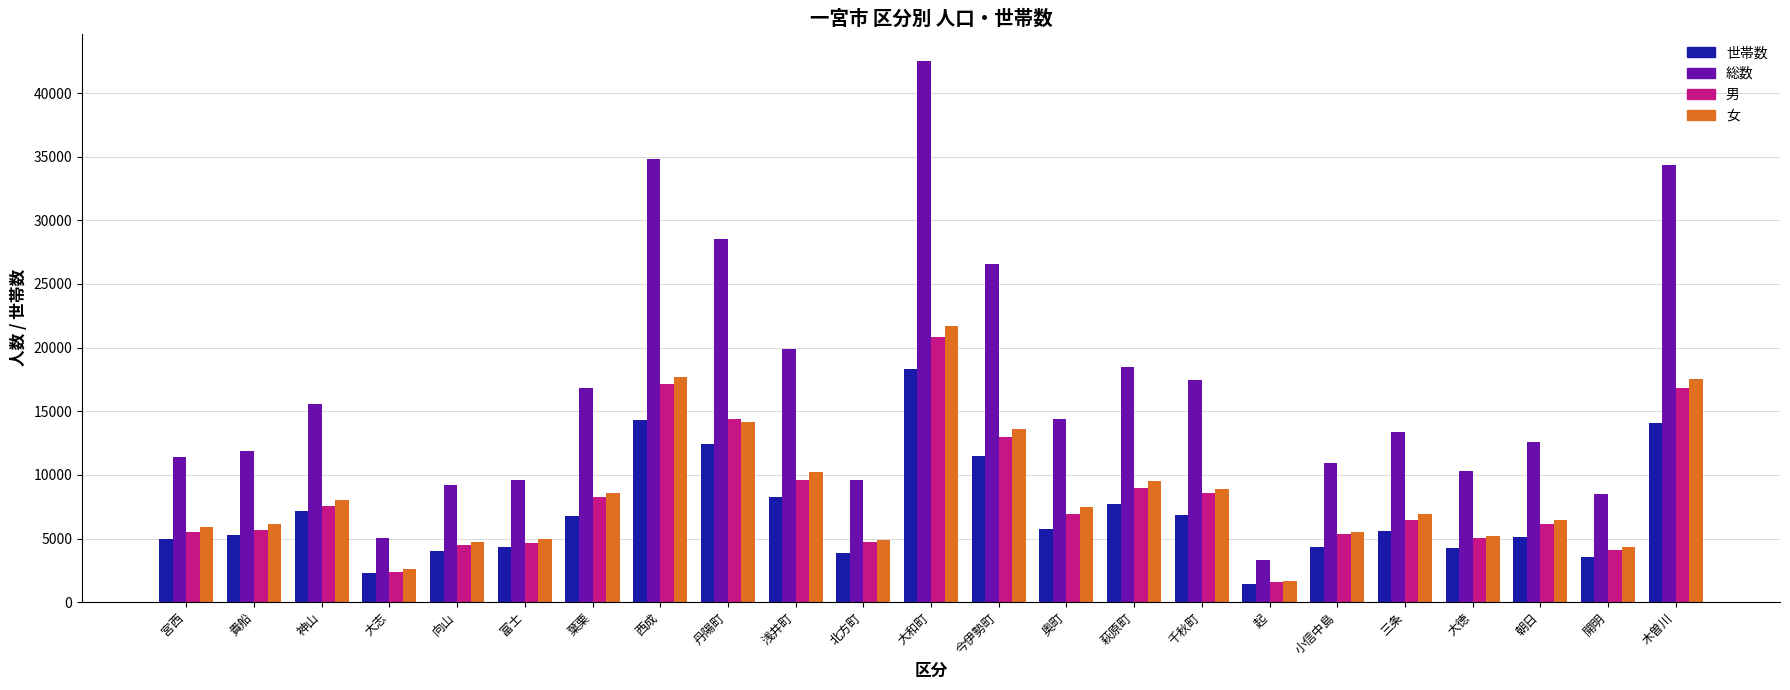

The value of 世帯数 at 西成 is 22226. True or false?

False